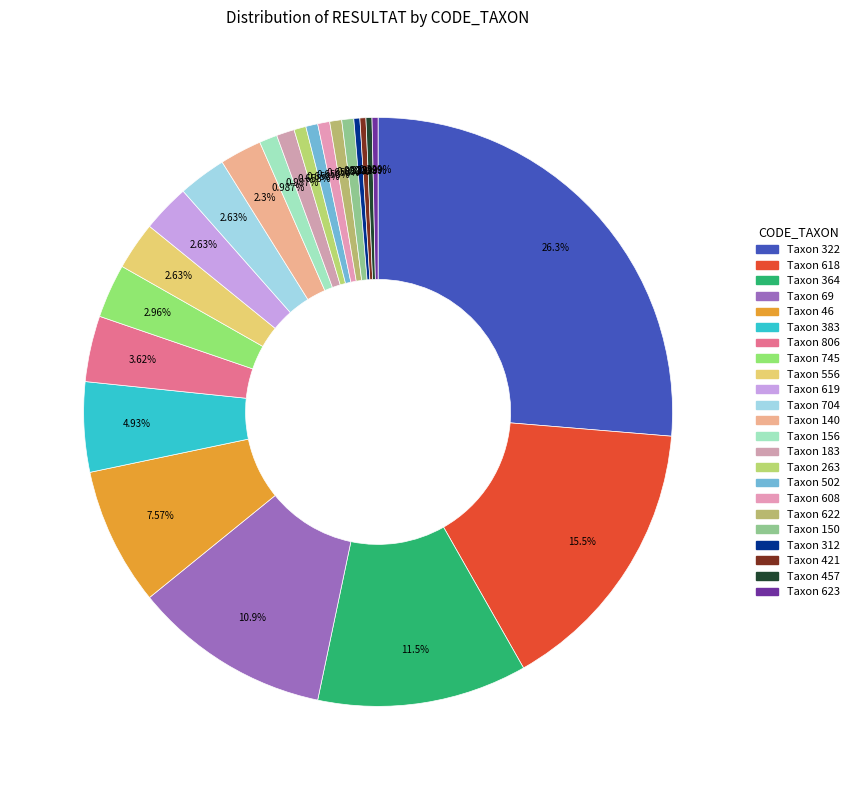

Which slice is the largest?

322